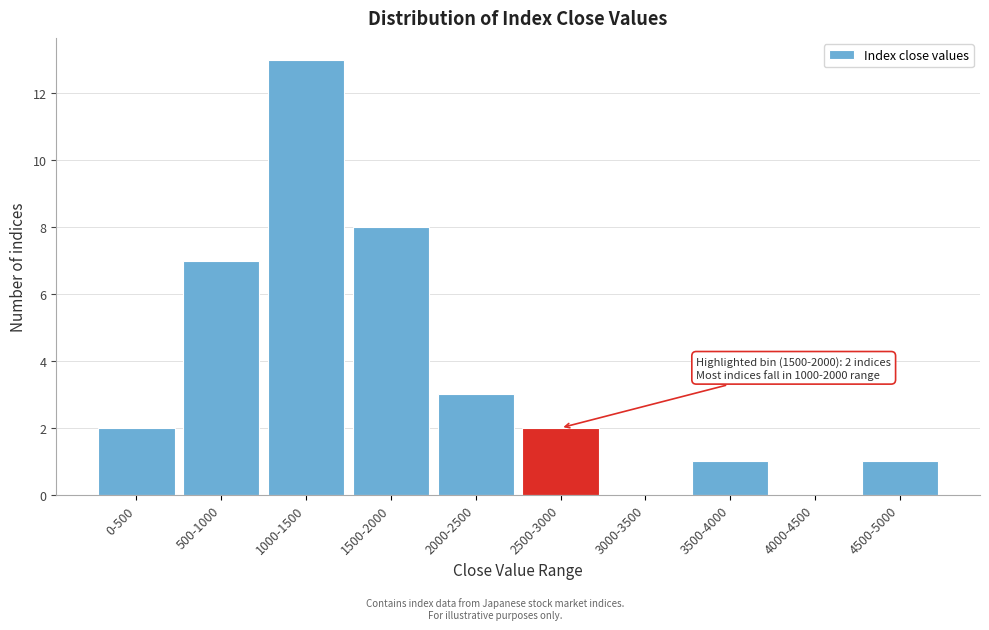

Reading right to left, extract all data points from this chart.

4500-5000=1	4000-4500=0	3500-4000=1	3000-3500=0	2500-3000=2	2000-2500=3	1500-2000=8	1000-1500=13	500-1000=7	0-500=2